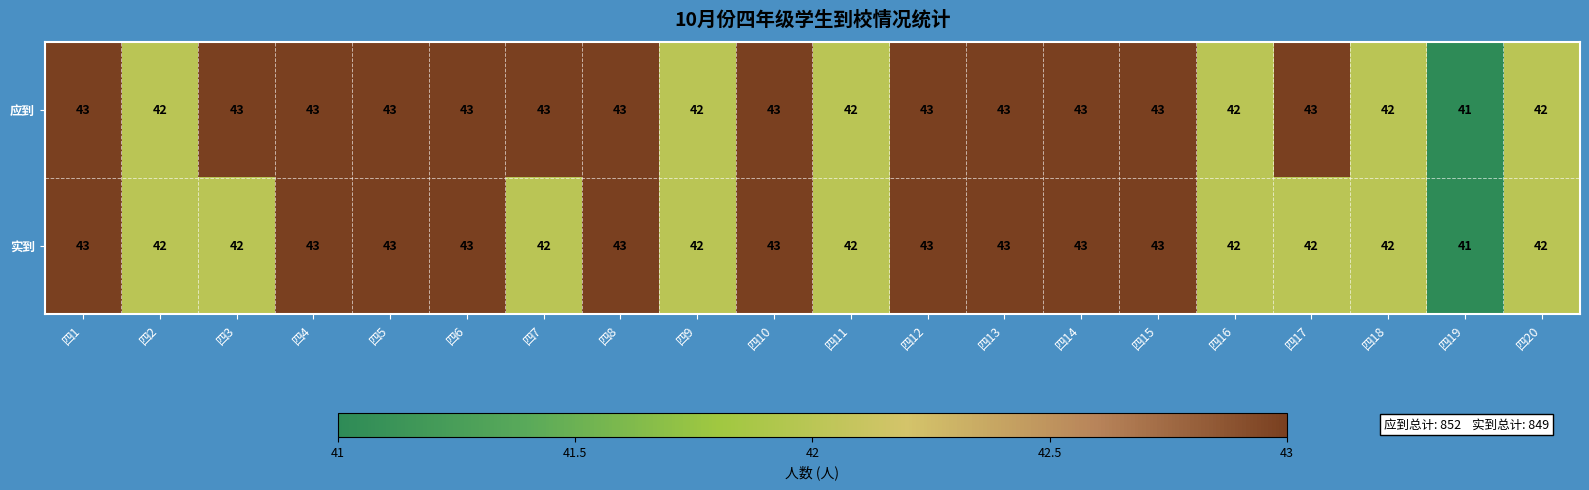

What is the sum of all 实到 values?

849